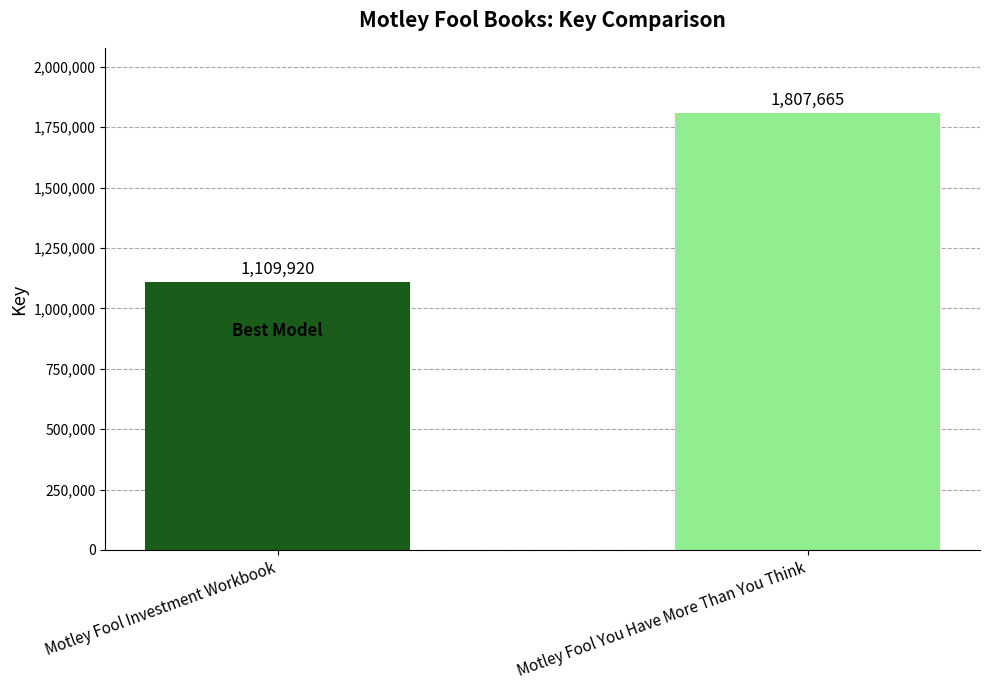

The value at Motley Fool Investment Workbook is 580730. True or false?

False